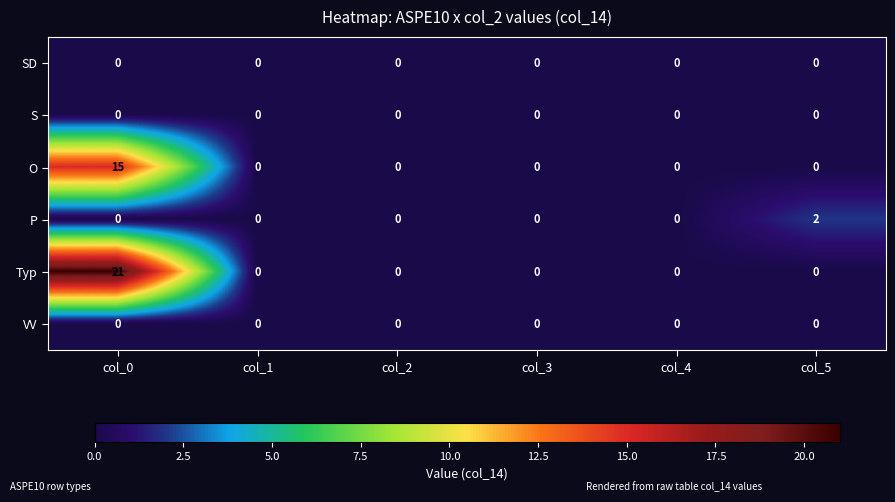

Between col_4 and col_5, which series saw the biggest shift?

P